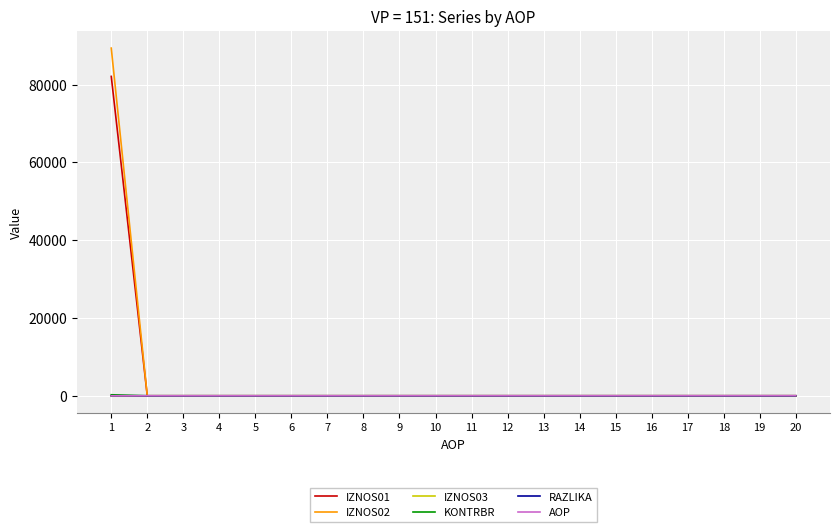

True or false: IZNOS03 has a value of 0.0 at 9.

True